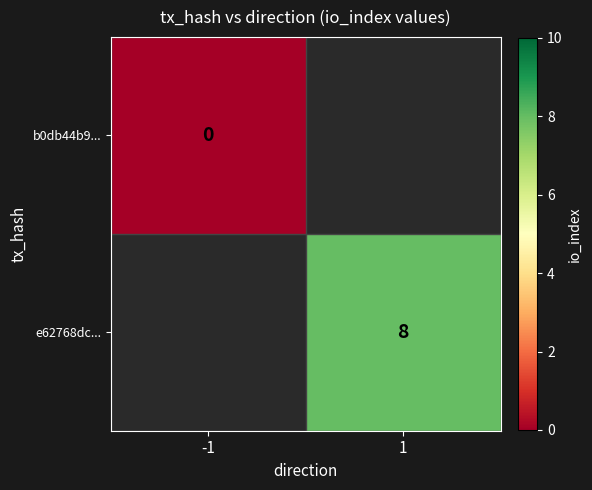

The e62768dc... series shows 13 at 1. True or false?

False